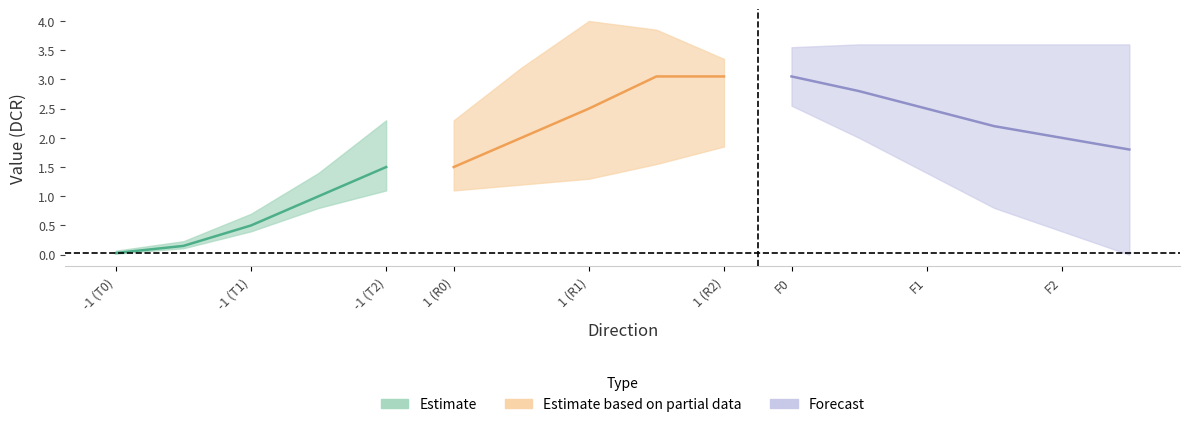

Count the io_index values in the range 0 to 1.

4